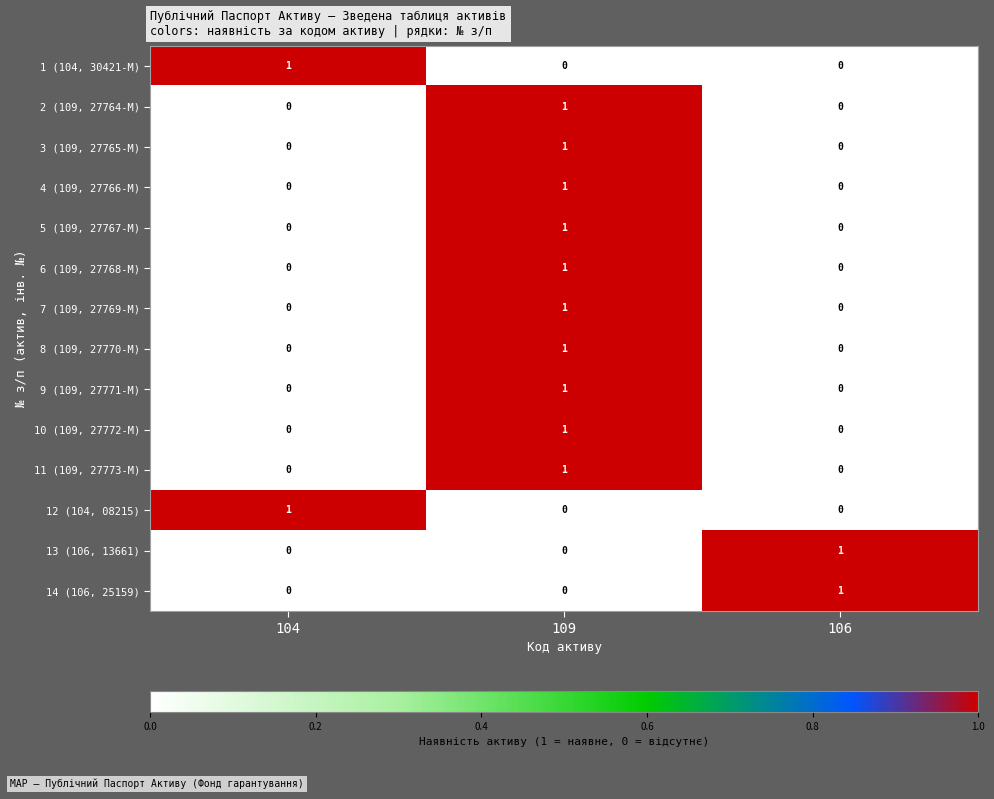

How many 7 (109, 27769-M) values are between 0 and 1?

3